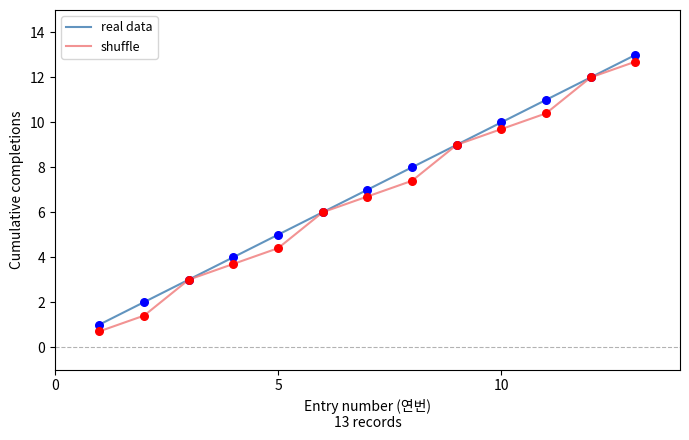

Which series has the largest total across all categories?

real data